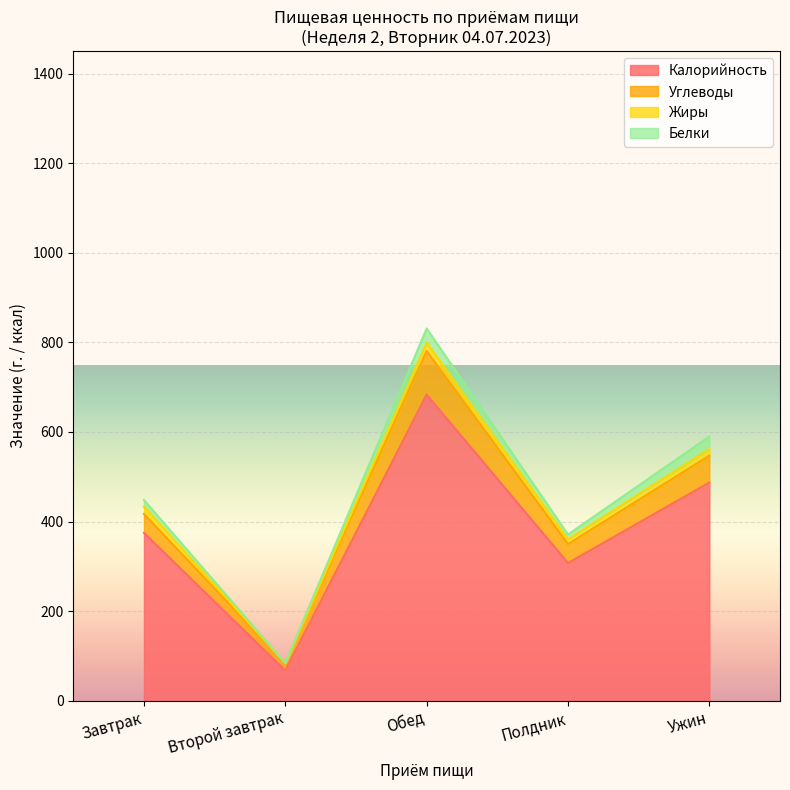

The value of Калорийность at Полдник is 193.4. True or false?

False